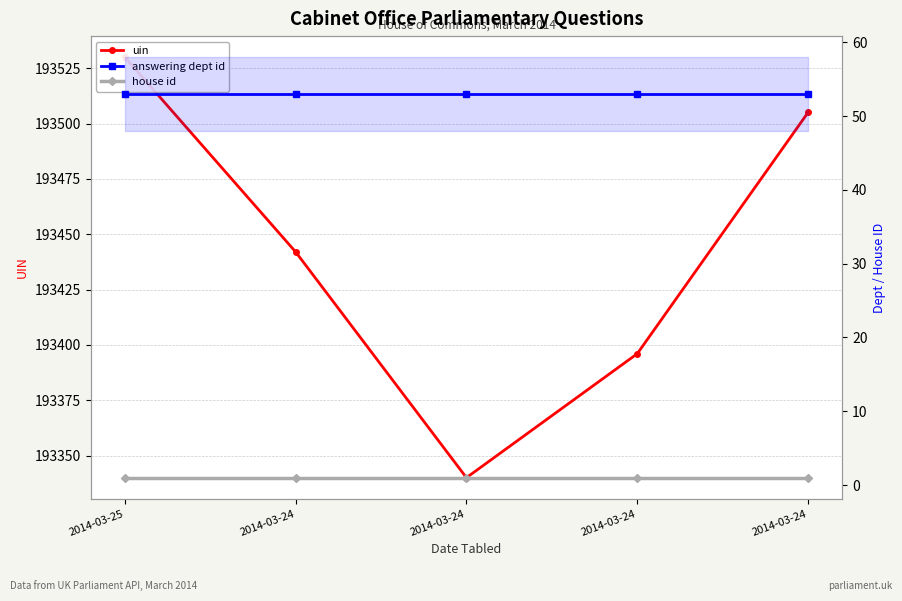

True or false: uin has a value of 68554 at 2014-03-24.

False